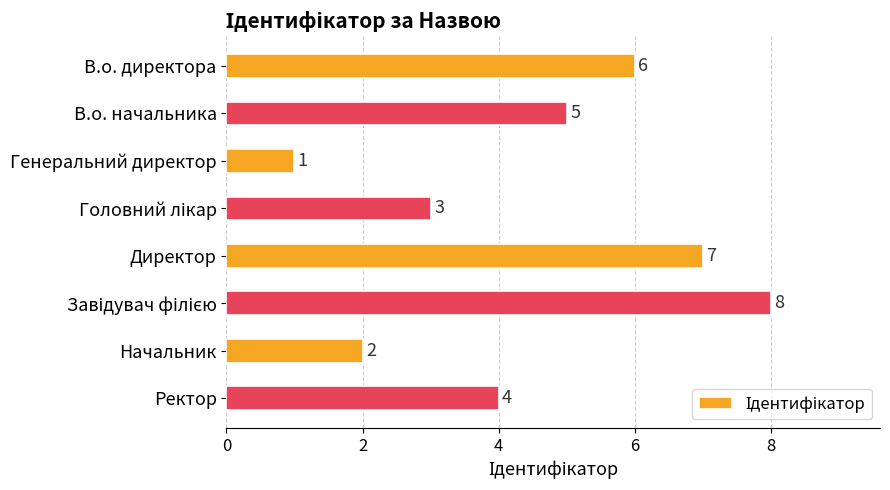

What is the sum of all values?

36